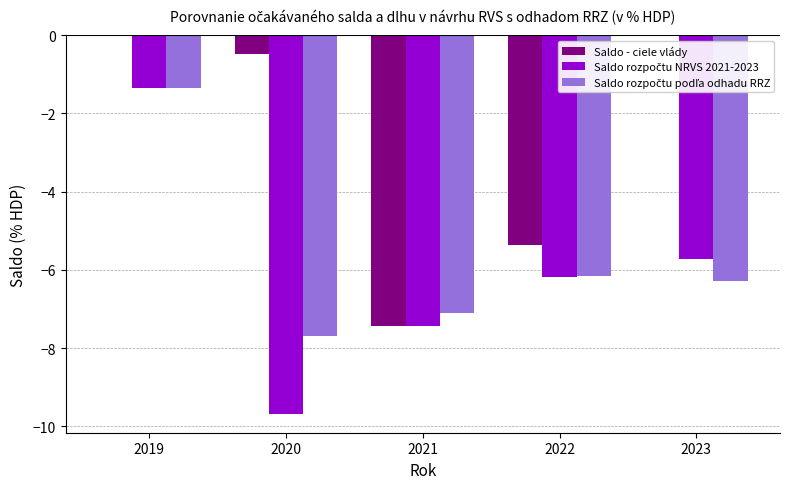

What is the sum of the Saldo - ciele vlády values at 2020 and 2023?

-0.5